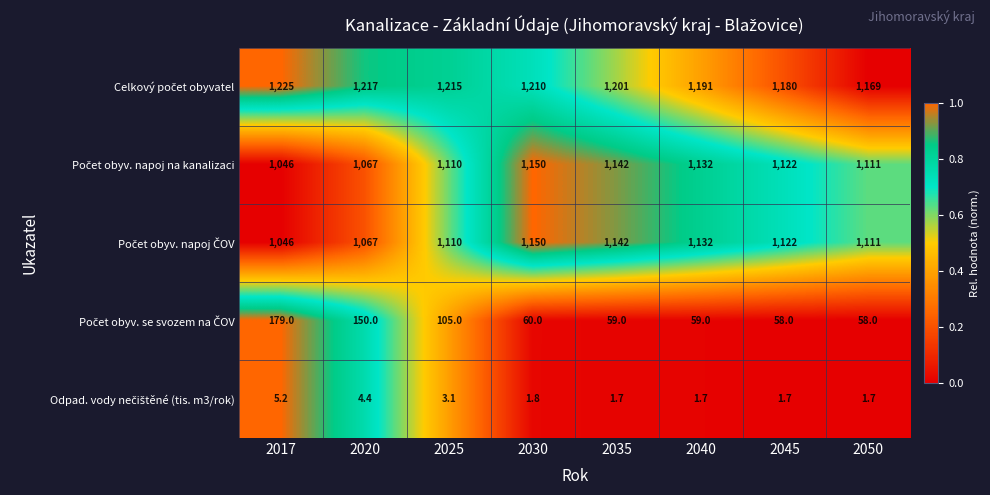

At which category does the chart reach its peak across all series?

2017